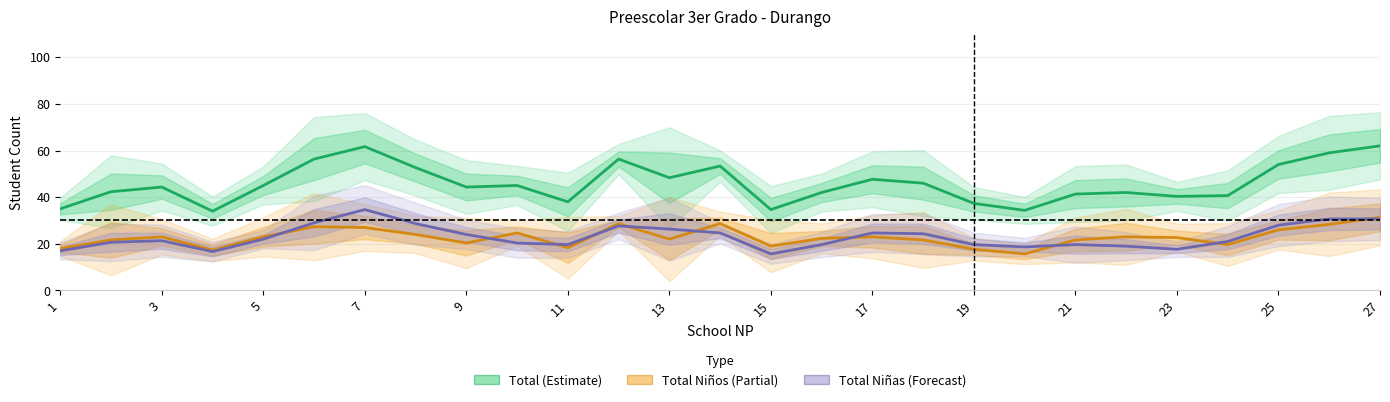

What is the label of the 4th point from the left?

7